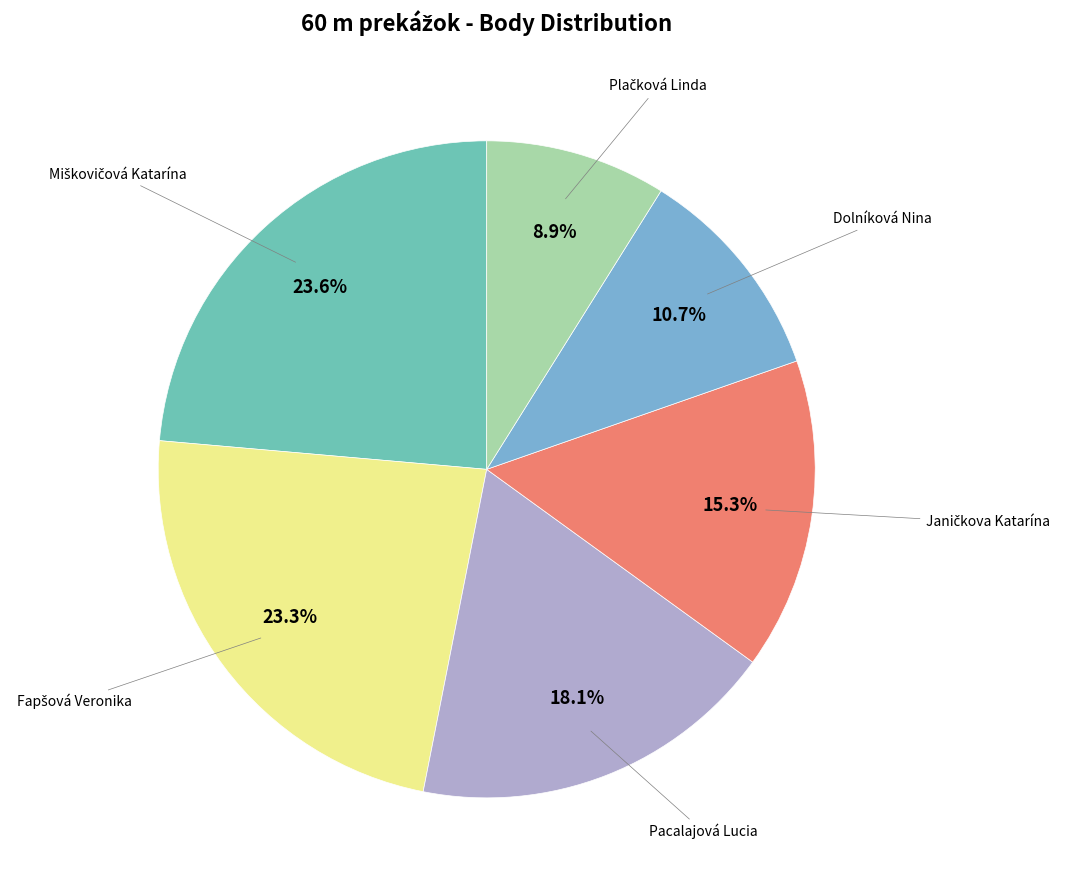

How many segments does this pie chart have?

6